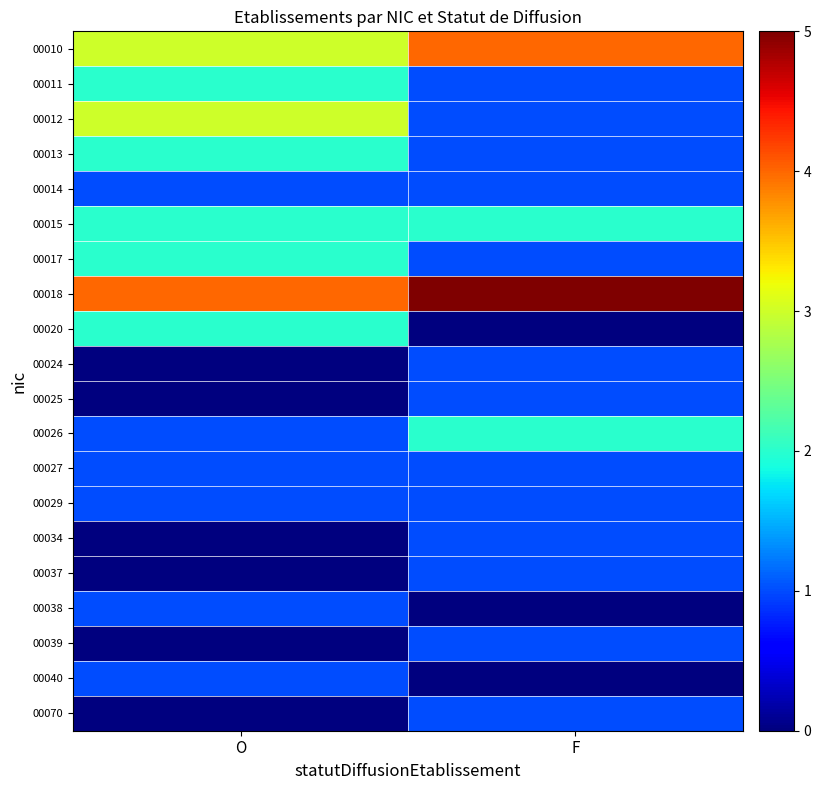

At how many categories does at least one series exceed 4?

1